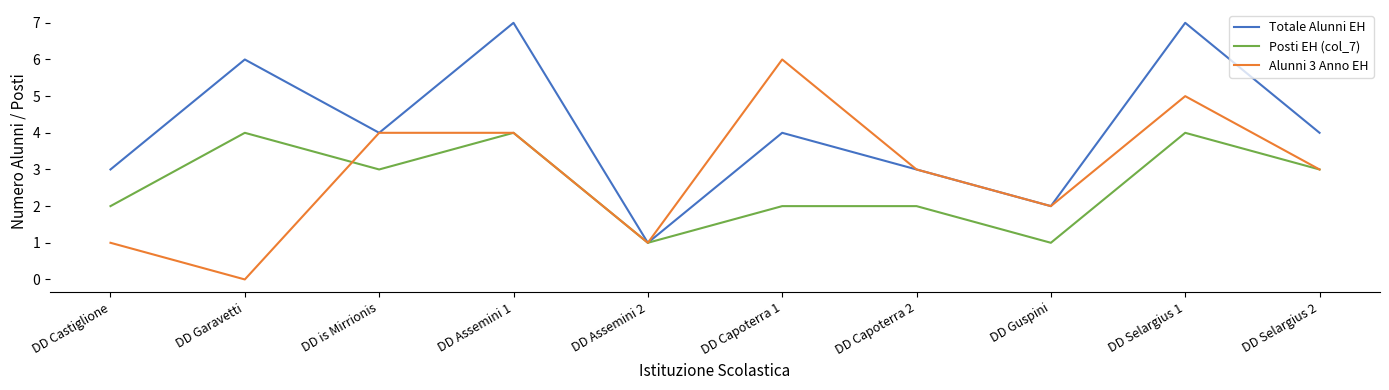

The Totale Alunni EH series shows 1 at DD Guspini. True or false?

False